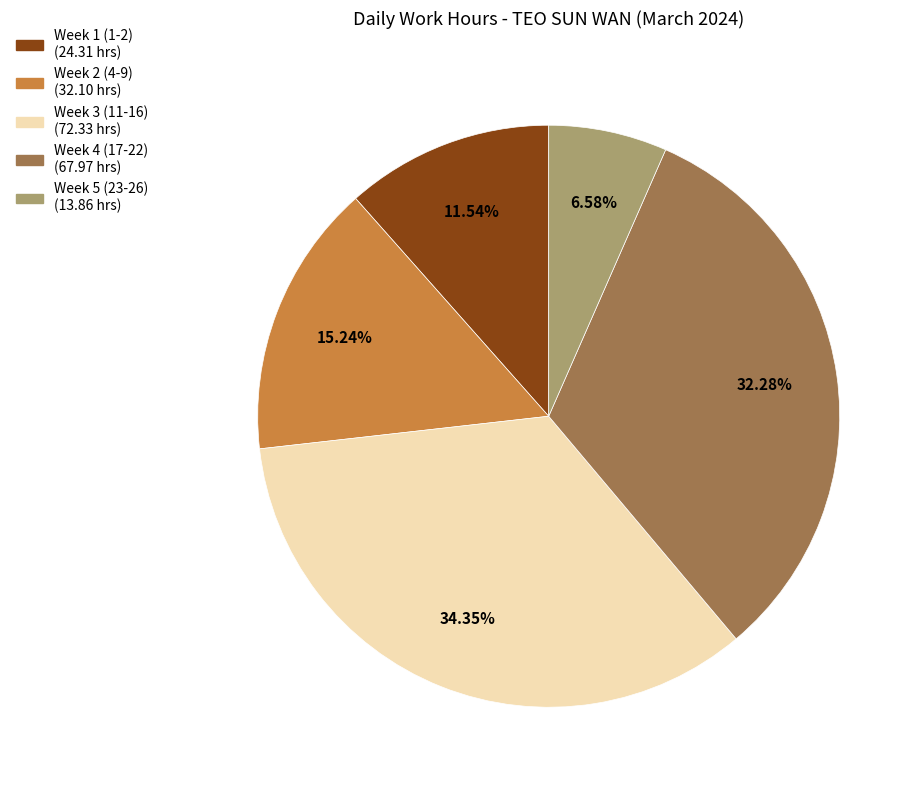

Does any single category account for the majority?

No